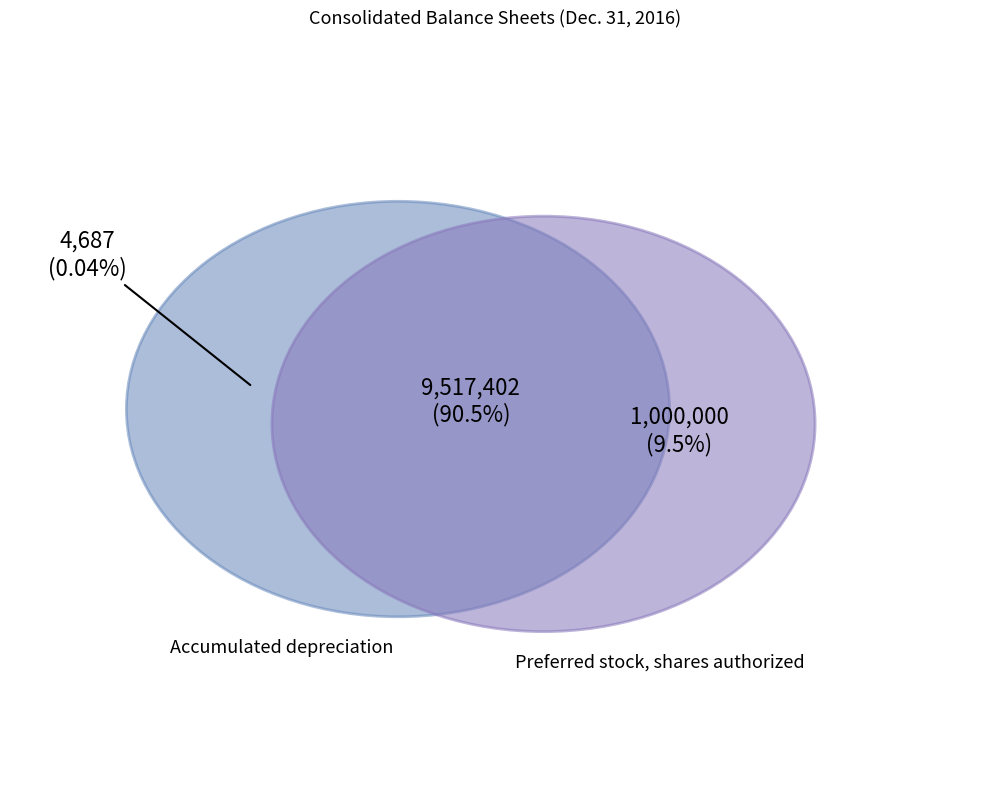

What percentage is NOT represented by Preferred stock, shares authorized?

90.5%